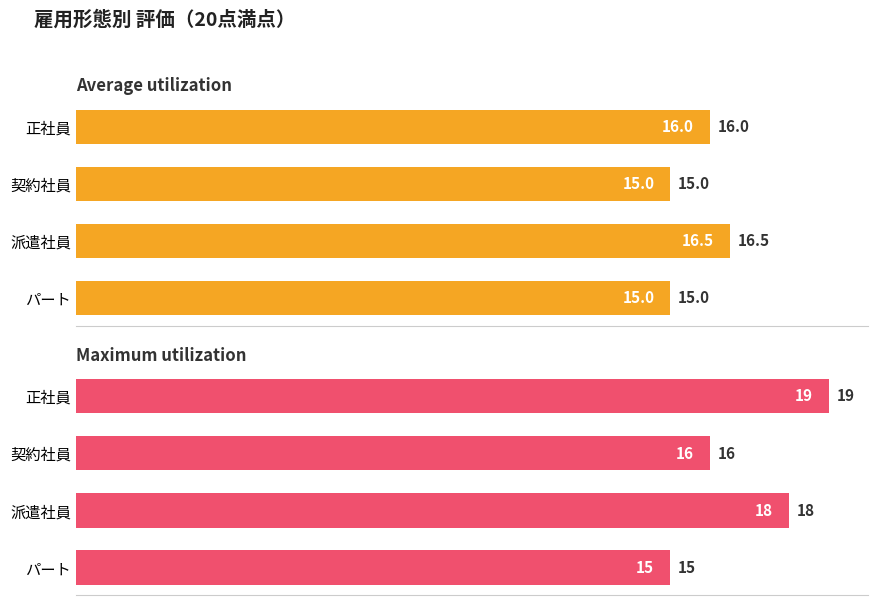

Between 契約社員 and パート, which series saw the biggest shift?

Maximum utilization